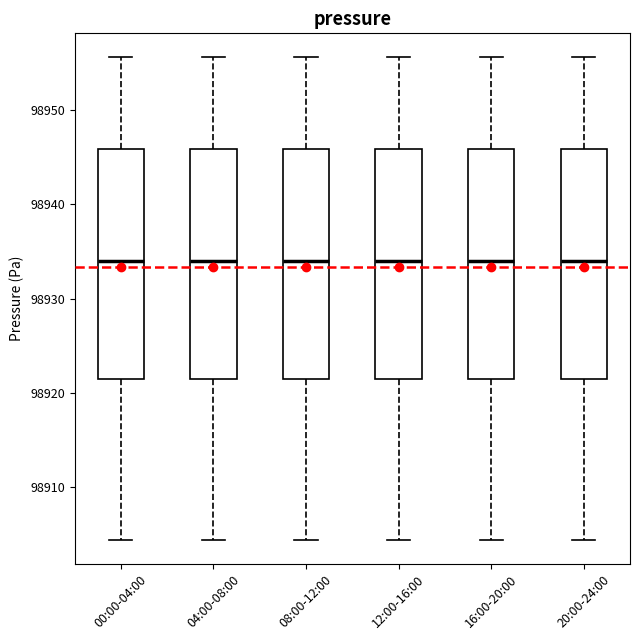

Where does the lower whisker of the box for 08:00-12:00 end on the y-axis? The values are not printed on the chart, so give them approximately, as read against the axis.

98904